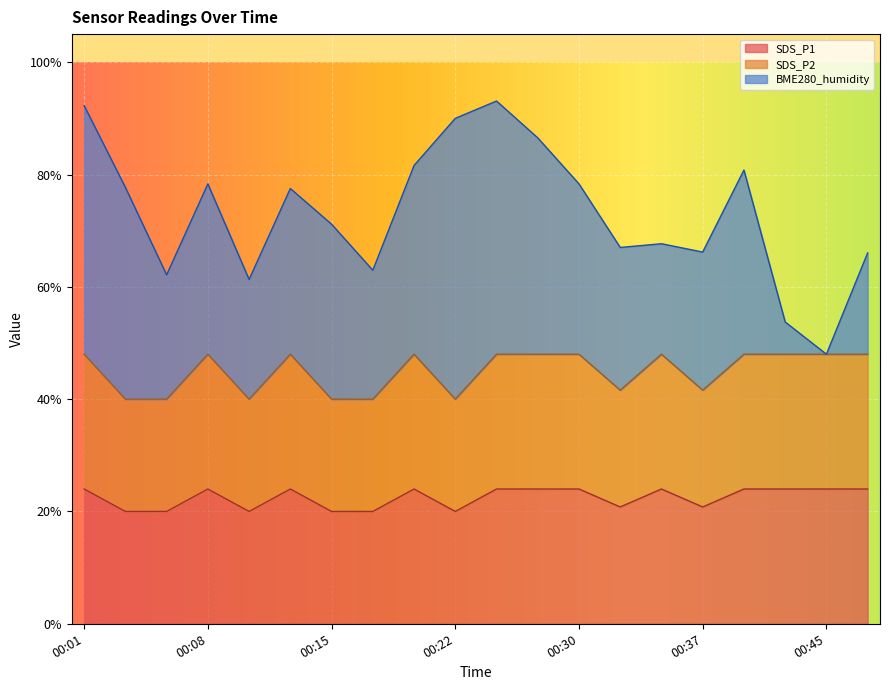

How many categories are shown in the chart?

20